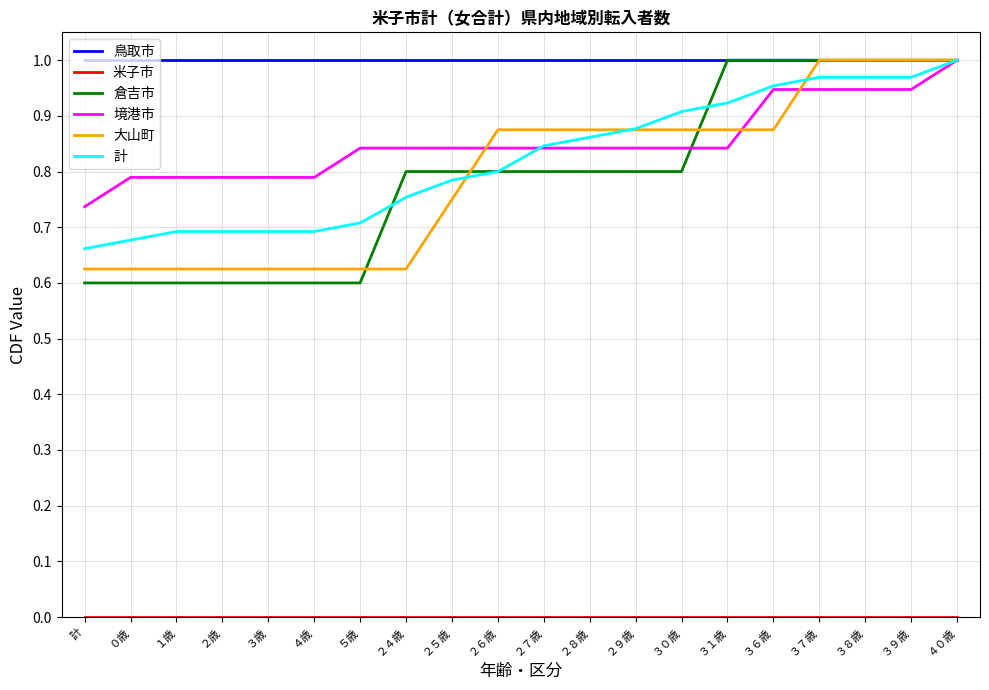

Which series has the largest total across all categories?

鳥取市